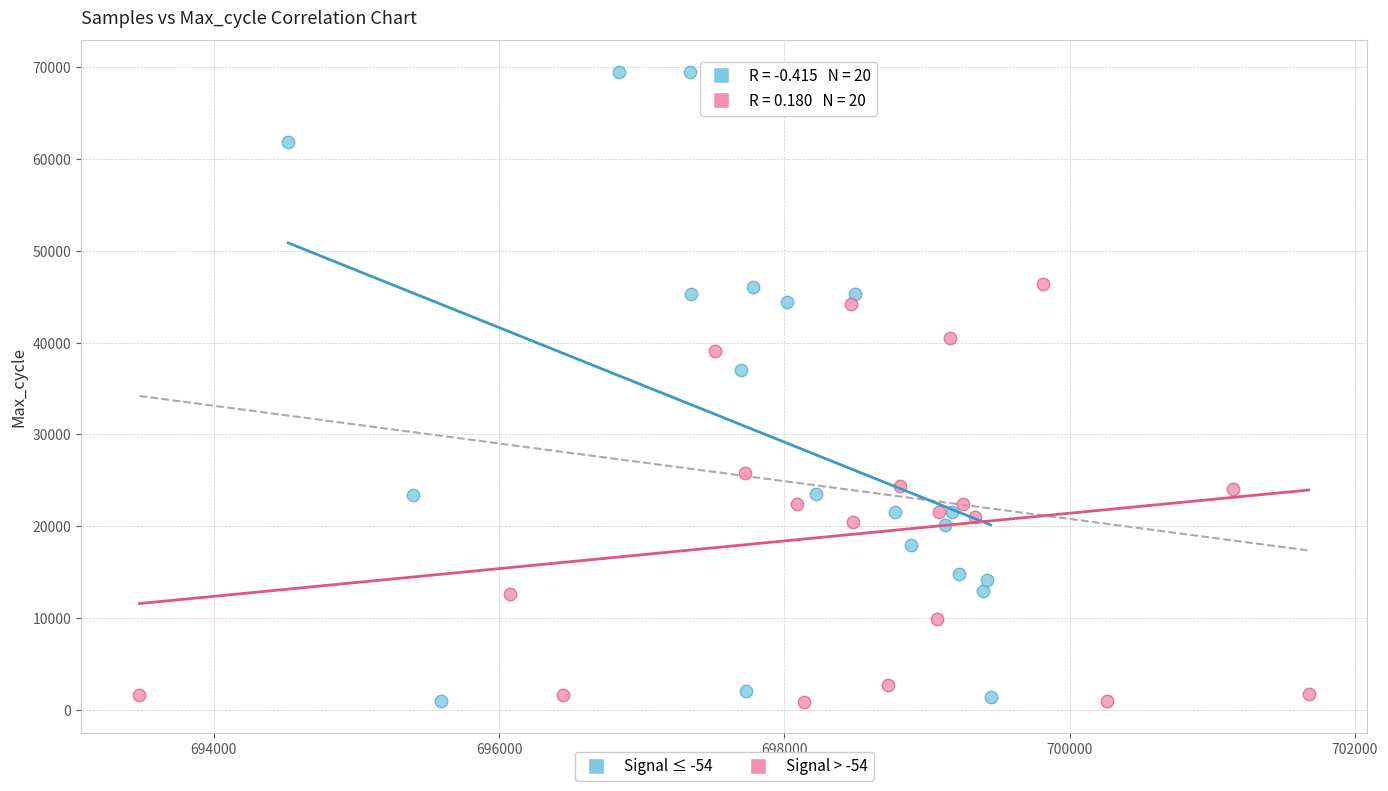

Which series has the widest spread of Y values?

Signal ≤ -54